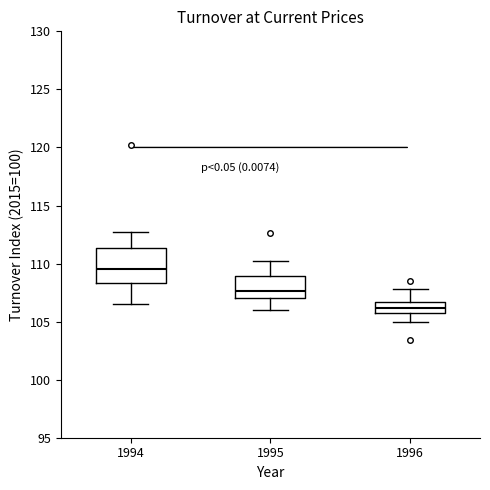

Where does the median line of the box at x = 1994 sit on the y-axis? The values are not printed on the chart, so give them approximately, as read against the axis.

109.5